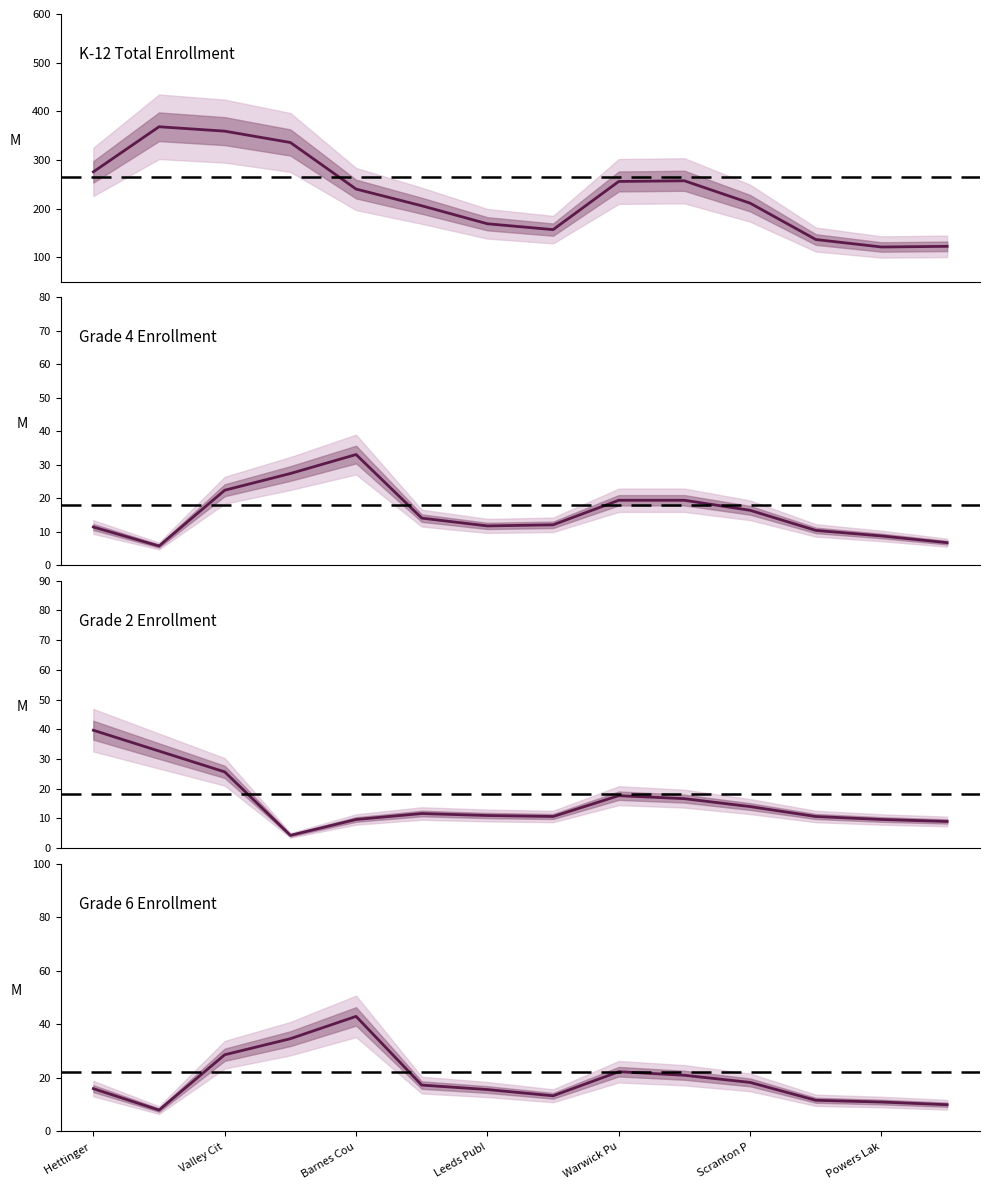

Is the value of K-12 Total at 13 greater than the value of Gr4 at Hettinger ?

Yes